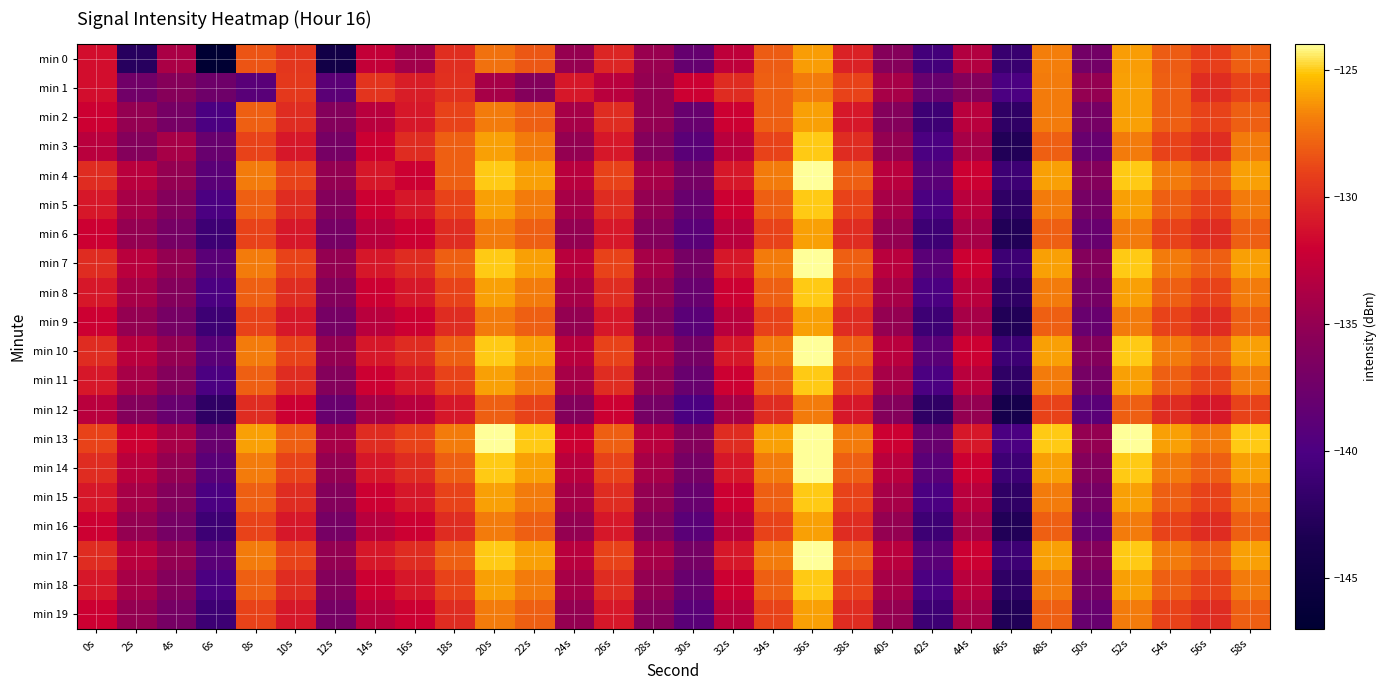

Reading left to right, transcribe all the data shown in this chart.

min 0: 0s=-131.4	2s=-142.5	4s=-133.8	6s=-146.9	8s=-128.3	10s=-129.6	12s=-144.5	14s=-132.5	16s=-134.3	18s=-129.9	20s=-127.4	22s=-128.3	24s=-135.0	26s=-130.3	28s=-134.8	30s=-138.1	32s=-132.7	34s=-128.1	36s=-126.1	38s=-130.5	40s=-135.9	42s=-140.5	44s=-133.4	46s=-141.4	48s=-127.0	50s=-137.1	52s=-126.1	54s=-128.1	56s=-129.1	58s=-128.0
min 1: 0s=-131.4	2s=-137.3	4s=-135.8	6s=-137.5	8s=-139.1	10s=-129.5	12s=-138.9	14s=-129.6	16s=-130.7	18s=-129.8	20s=-134.0	22s=-136.0	24s=-131.0	26s=-133.0	28s=-135.0	30s=-132.0	32s=-130.0	34s=-128.0	36s=-127.0	38s=-129.0	40s=-134.0	42s=-138.0	44s=-136.0	46s=-140.0	48s=-127.0	50s=-135.0	52s=-126.0	54s=-128.0	56s=-130.0	58s=-129.0
min 2: 0s=-132.0	2s=-135.0	4s=-137.0	6s=-140.0	8s=-128.0	10s=-130.0	12s=-136.0	14s=-133.0	16s=-131.0	18s=-129.0	20s=-127.0	22s=-128.0	24s=-134.0	26s=-130.0	28s=-135.0	30s=-138.0	32s=-132.0	34s=-128.0	36s=-126.0	38s=-131.0	40s=-136.0	42s=-141.0	44s=-133.0	46s=-142.0	48s=-127.0	50s=-137.0	52s=-126.0	54s=-128.0	56s=-129.0	58s=-128.0
min 3: 0s=-133.0	2s=-136.0	4s=-134.0	6s=-138.0	8s=-129.0	10s=-131.0	12s=-137.0	14s=-132.0	16s=-130.0	18s=-128.0	20s=-126.0	22s=-127.0	24s=-135.0	26s=-131.0	28s=-136.0	30s=-139.0	32s=-133.0	34s=-129.0	36s=-125.0	38s=-130.0	40s=-135.0	42s=-140.0	44s=-134.0	46s=-143.0	48s=-128.0	50s=-138.0	52s=-127.0	54s=-129.0	56s=-130.0	58s=-127.0
min 4: 0s=-130.0	2s=-133.0	4s=-135.0	6s=-139.0	8s=-127.0	10s=-129.0	12s=-135.0	14s=-131.0	16s=-132.0	18s=-128.0	20s=-125.0	22s=-126.0	24s=-133.0	26s=-129.0	28s=-134.0	30s=-137.0	32s=-131.0	34s=-127.0	36s=-124.0	38s=-128.0	40s=-133.0	42s=-139.0	44s=-132.0	46s=-141.0	48s=-126.0	50s=-136.0	52s=-125.0	54s=-127.0	56s=-128.0	58s=-126.0
min 5: 0s=-131.0	2s=-134.0	4s=-136.0	6s=-140.0	8s=-128.0	10s=-130.0	12s=-136.0	14s=-132.0	16s=-131.0	18s=-129.0	20s=-126.0	22s=-127.0	24s=-134.0	26s=-130.0	28s=-135.0	30s=-138.0	32s=-132.0	34s=-128.0	36s=-125.0	38s=-129.0	40s=-134.0	42s=-140.0	44s=-133.0	46s=-142.0	48s=-127.0	50s=-137.0	52s=-126.0	54s=-128.0	56s=-129.0	58s=-127.0
min 6: 0s=-132.0	2s=-135.0	4s=-137.0	6s=-141.0	8s=-129.0	10s=-131.0	12s=-137.0	14s=-133.0	16s=-132.0	18s=-130.0	20s=-127.0	22s=-128.0	24s=-135.0	26s=-131.0	28s=-136.0	30s=-139.0	32s=-133.0	34s=-129.0	36s=-126.0	38s=-130.0	40s=-135.0	42s=-141.0	44s=-134.0	46s=-143.0	48s=-128.0	50s=-138.0	52s=-127.0	54s=-129.0	56s=-130.0	58s=-128.0
min 7: 0s=-130.0	2s=-133.0	4s=-135.0	6s=-139.0	8s=-127.0	10s=-129.0	12s=-135.0	14s=-131.0	16s=-130.0	18s=-128.0	20s=-125.0	22s=-126.0	24s=-133.0	26s=-129.0	28s=-134.0	30s=-137.0	32s=-131.0	34s=-127.0	36s=-124.0	38s=-128.0	40s=-133.0	42s=-139.0	44s=-132.0	46s=-141.0	48s=-126.0	50s=-136.0	52s=-125.0	54s=-127.0	56s=-128.0	58s=-126.0
min 8: 0s=-131.0	2s=-134.0	4s=-136.0	6s=-140.0	8s=-128.0	10s=-130.0	12s=-136.0	14s=-132.0	16s=-131.0	18s=-129.0	20s=-126.0	22s=-127.0	24s=-134.0	26s=-130.0	28s=-135.0	30s=-138.0	32s=-132.0	34s=-128.0	36s=-125.0	38s=-129.0	40s=-134.0	42s=-140.0	44s=-133.0	46s=-142.0	48s=-127.0	50s=-137.0	52s=-126.0	54s=-128.0	56s=-129.0	58s=-127.0
min 9: 0s=-132.0	2s=-135.0	4s=-137.0	6s=-141.0	8s=-129.0	10s=-131.0	12s=-137.0	14s=-133.0	16s=-132.0	18s=-130.0	20s=-127.0	22s=-128.0	24s=-135.0	26s=-131.0	28s=-136.0	30s=-139.0	32s=-133.0	34s=-129.0	36s=-126.0	38s=-130.0	40s=-135.0	42s=-141.0	44s=-134.0	46s=-143.0	48s=-128.0	50s=-138.0	52s=-127.0	54s=-129.0	56s=-130.0	58s=-128.0
min 10: 0s=-130.0	2s=-133.0	4s=-135.0	6s=-139.0	8s=-127.0	10s=-129.0	12s=-135.0	14s=-131.0	16s=-130.0	18s=-128.0	20s=-125.0	22s=-126.0	24s=-133.0	26s=-129.0	28s=-134.0	30s=-137.0	32s=-131.0	34s=-127.0	36s=-124.0	38s=-128.0	40s=-133.0	42s=-139.0	44s=-132.0	46s=-141.0	48s=-126.0	50s=-136.0	52s=-125.0	54s=-127.0	56s=-128.0	58s=-126.0
min 11: 0s=-131.0	2s=-134.0	4s=-136.0	6s=-140.0	8s=-128.0	10s=-130.0	12s=-136.0	14s=-132.0	16s=-131.0	18s=-129.0	20s=-126.0	22s=-127.0	24s=-134.0	26s=-130.0	28s=-135.0	30s=-138.0	32s=-132.0	34s=-128.0	36s=-125.0	38s=-129.0	40s=-134.0	42s=-140.0	44s=-133.0	46s=-142.0	48s=-127.0	50s=-137.0	52s=-126.0	54s=-128.0	56s=-129.0	58s=-127.0
min 12: 0s=-133.0	2s=-136.0	4s=-138.0	6s=-142.0	8s=-130.0	10s=-132.0	12s=-138.0	14s=-134.0	16s=-133.0	18s=-131.0	20s=-128.0	22s=-129.0	24s=-136.0	26s=-132.0	28s=-137.0	30s=-140.0	32s=-134.0	34s=-130.0	36s=-127.0	38s=-131.0	40s=-136.0	42s=-142.0	44s=-135.0	46s=-144.0	48s=-129.0	50s=-139.0	52s=-128.0	54s=-130.0	56s=-131.0	58s=-129.0
min 13: 0s=-129.0	2s=-132.0	4s=-134.0	6s=-138.0	8s=-126.0	10s=-128.0	12s=-134.0	14s=-130.0	16s=-129.0	18s=-127.0	20s=-124.0	22s=-125.0	24s=-132.0	26s=-128.0	28s=-133.0	30s=-136.0	32s=-130.0	34s=-126.0	36s=-123.0	38s=-127.0	40s=-132.0	42s=-138.0	44s=-131.0	46s=-140.0	48s=-125.0	50s=-135.0	52s=-124.0	54s=-126.0	56s=-127.0	58s=-125.0
min 14: 0s=-130.0	2s=-133.0	4s=-135.0	6s=-139.0	8s=-127.0	10s=-129.0	12s=-135.0	14s=-131.0	16s=-130.0	18s=-128.0	20s=-125.0	22s=-126.0	24s=-133.0	26s=-129.0	28s=-134.0	30s=-137.0	32s=-131.0	34s=-127.0	36s=-124.0	38s=-128.0	40s=-133.0	42s=-139.0	44s=-132.0	46s=-141.0	48s=-126.0	50s=-136.0	52s=-125.0	54s=-127.0	56s=-128.0	58s=-126.0
min 15: 0s=-131.0	2s=-134.0	4s=-136.0	6s=-140.0	8s=-128.0	10s=-130.0	12s=-136.0	14s=-132.0	16s=-131.0	18s=-129.0	20s=-126.0	22s=-127.0	24s=-134.0	26s=-130.0	28s=-135.0	30s=-138.0	32s=-132.0	34s=-128.0	36s=-125.0	38s=-129.0	40s=-134.0	42s=-140.0	44s=-133.0	46s=-142.0	48s=-127.0	50s=-137.0	52s=-126.0	54s=-128.0	56s=-129.0	58s=-127.0
min 16: 0s=-132.0	2s=-135.0	4s=-137.0	6s=-141.0	8s=-129.0	10s=-131.0	12s=-137.0	14s=-133.0	16s=-132.0	18s=-130.0	20s=-127.0	22s=-128.0	24s=-135.0	26s=-131.0	28s=-136.0	30s=-139.0	32s=-133.0	34s=-129.0	36s=-126.0	38s=-130.0	40s=-135.0	42s=-141.0	44s=-134.0	46s=-143.0	48s=-128.0	50s=-138.0	52s=-127.0	54s=-129.0	56s=-130.0	58s=-128.0
min 17: 0s=-130.0	2s=-133.0	4s=-135.0	6s=-139.0	8s=-127.0	10s=-129.0	12s=-135.0	14s=-131.0	16s=-130.0	18s=-128.0	20s=-125.0	22s=-126.0	24s=-133.0	26s=-129.0	28s=-134.0	30s=-137.0	32s=-131.0	34s=-127.0	36s=-124.0	38s=-128.0	40s=-133.0	42s=-139.0	44s=-132.0	46s=-141.0	48s=-126.0	50s=-136.0	52s=-125.0	54s=-127.0	56s=-128.0	58s=-126.0
min 18: 0s=-131.0	2s=-134.0	4s=-136.0	6s=-140.0	8s=-128.0	10s=-130.0	12s=-136.0	14s=-132.0	16s=-131.0	18s=-129.0	20s=-126.0	22s=-127.0	24s=-134.0	26s=-130.0	28s=-135.0	30s=-138.0	32s=-132.0	34s=-128.0	36s=-125.0	38s=-129.0	40s=-134.0	42s=-140.0	44s=-133.0	46s=-142.0	48s=-127.0	50s=-137.0	52s=-126.0	54s=-128.0	56s=-129.0	58s=-127.0
min 19: 0s=-132.0	2s=-135.0	4s=-137.0	6s=-141.0	8s=-129.0	10s=-131.0	12s=-137.0	14s=-133.0	16s=-132.0	18s=-130.0	20s=-127.0	22s=-128.0	24s=-135.0	26s=-131.0	28s=-136.0	30s=-139.0	32s=-133.0	34s=-129.0	36s=-126.0	38s=-130.0	40s=-135.0	42s=-141.0	44s=-134.0	46s=-143.0	48s=-128.0	50s=-138.0	52s=-127.0	54s=-129.0	56s=-130.0	58s=-128.0